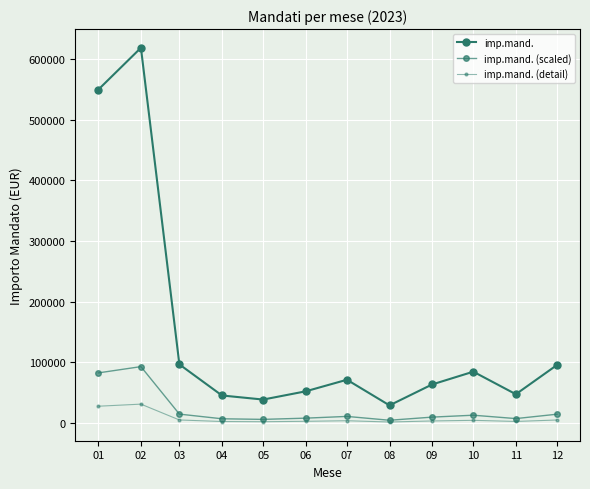

Does the chart have visible grid lines?

Yes